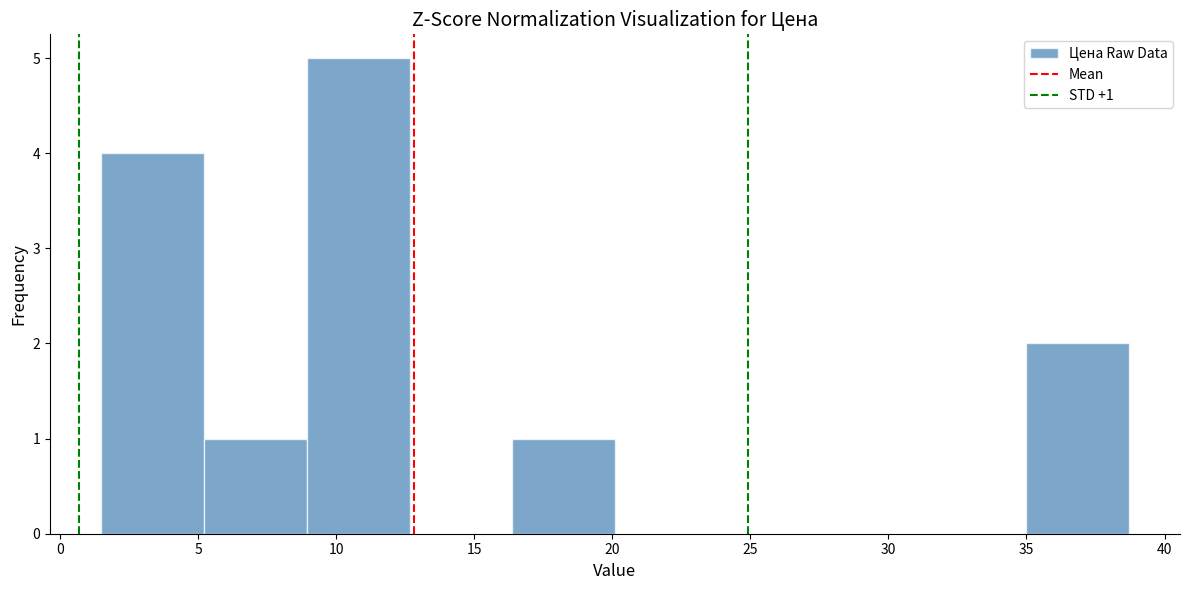

Which range on the x-axis has the tallest bar?

9.0 to 12.5